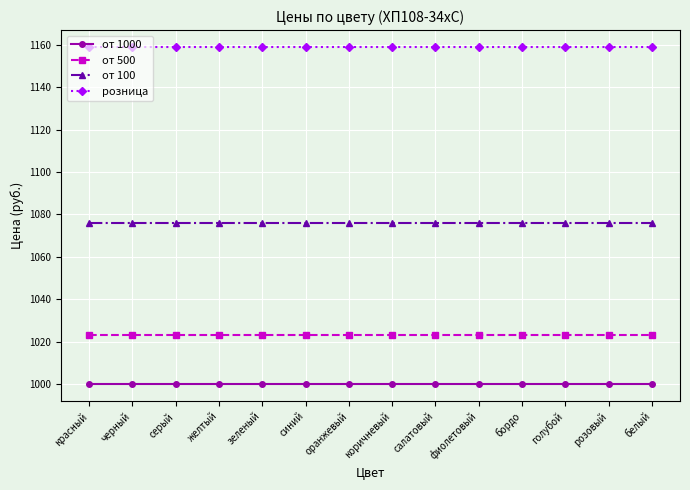

The розница series shows 675 at белый. True or false?

False